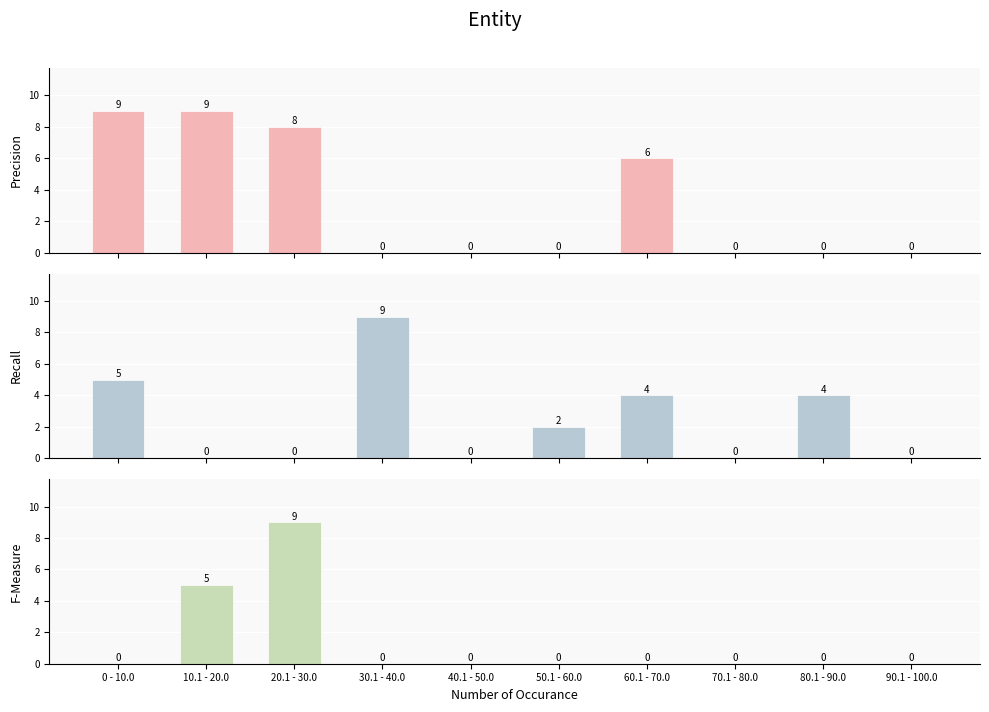

Which has a higher value, 40.1 - 50.0 or 60.1 - 70.0?

60.1 - 70.0